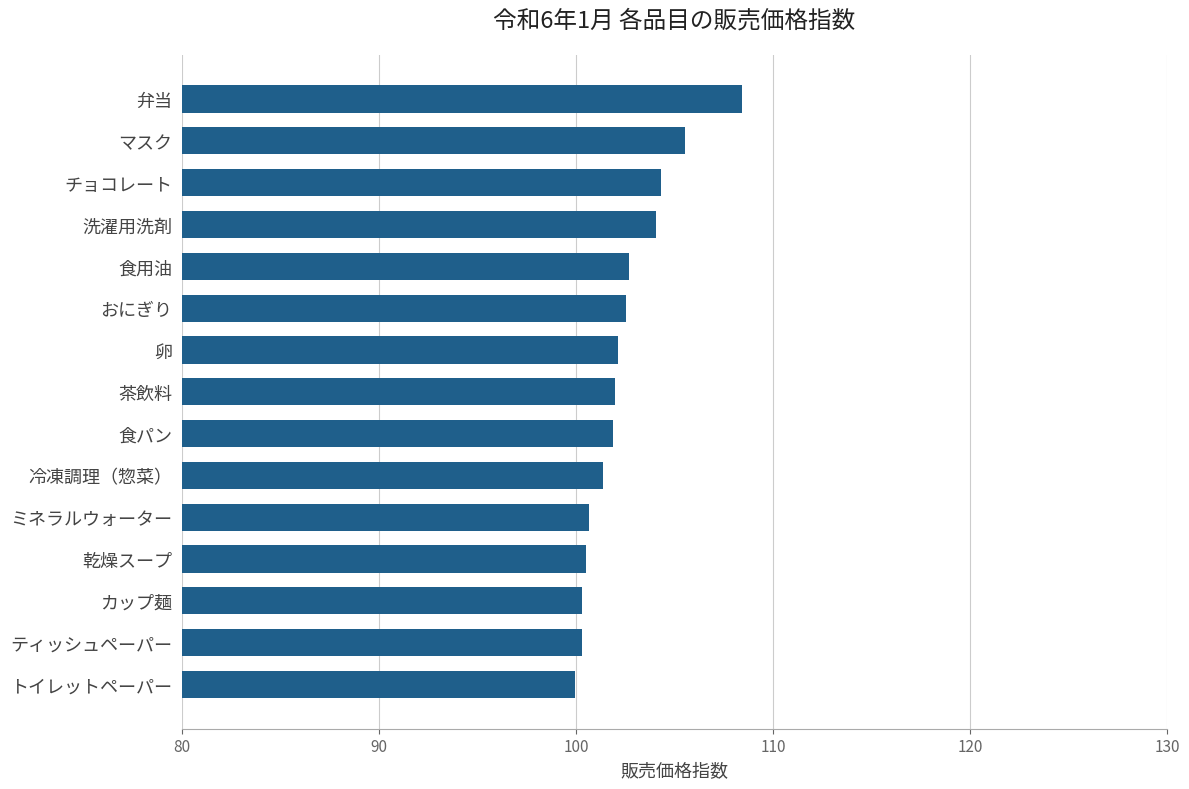

What is the difference between the maximum and minimum values?

8.4